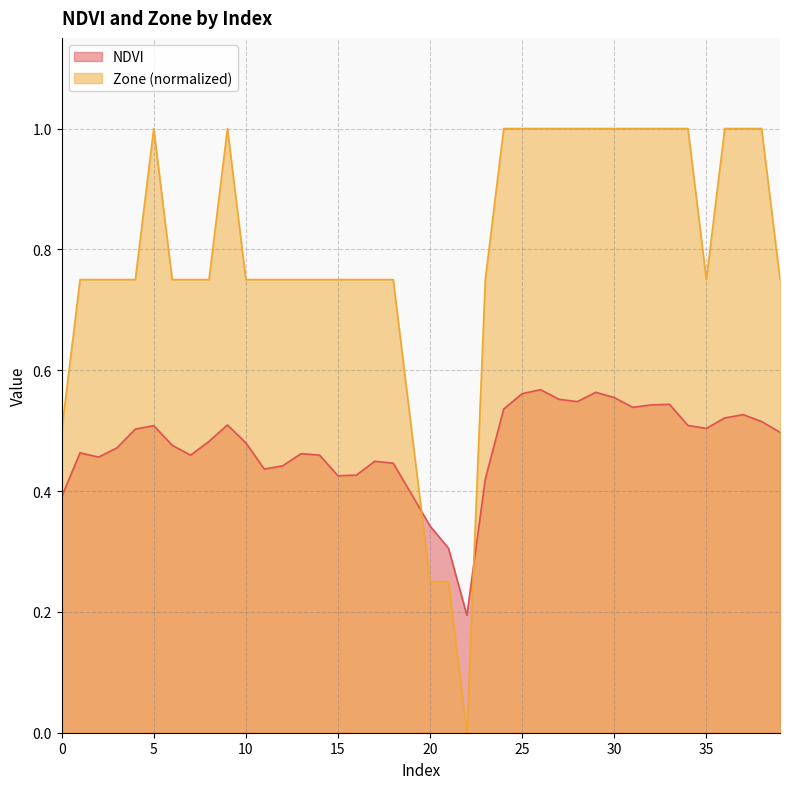

What is the maximum value shown in the chart?

1.0